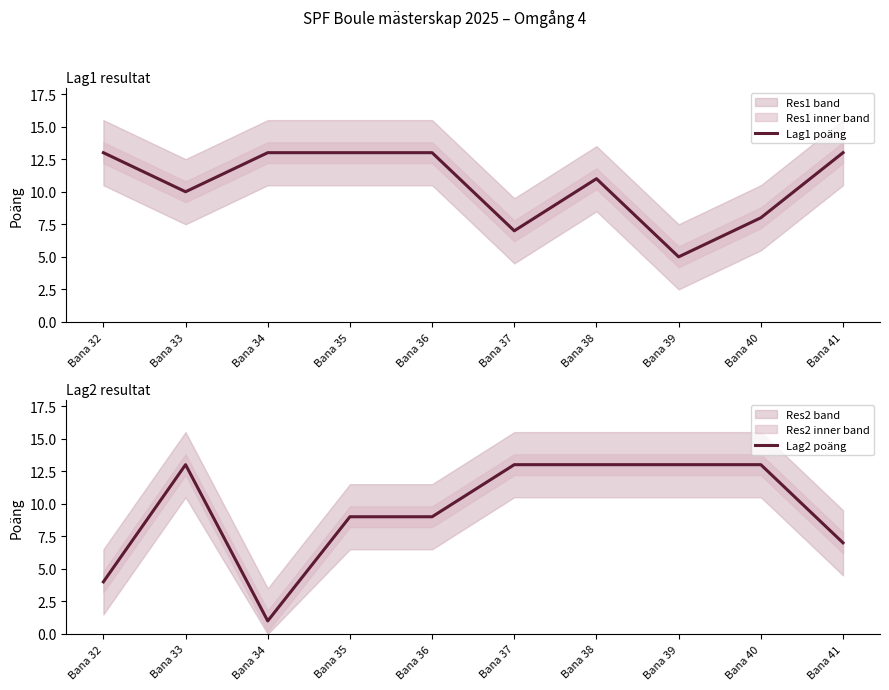

Is the value of Lag2 poäng at Bana 37 greater than the value of Lag1 poäng at Bana 36?

No